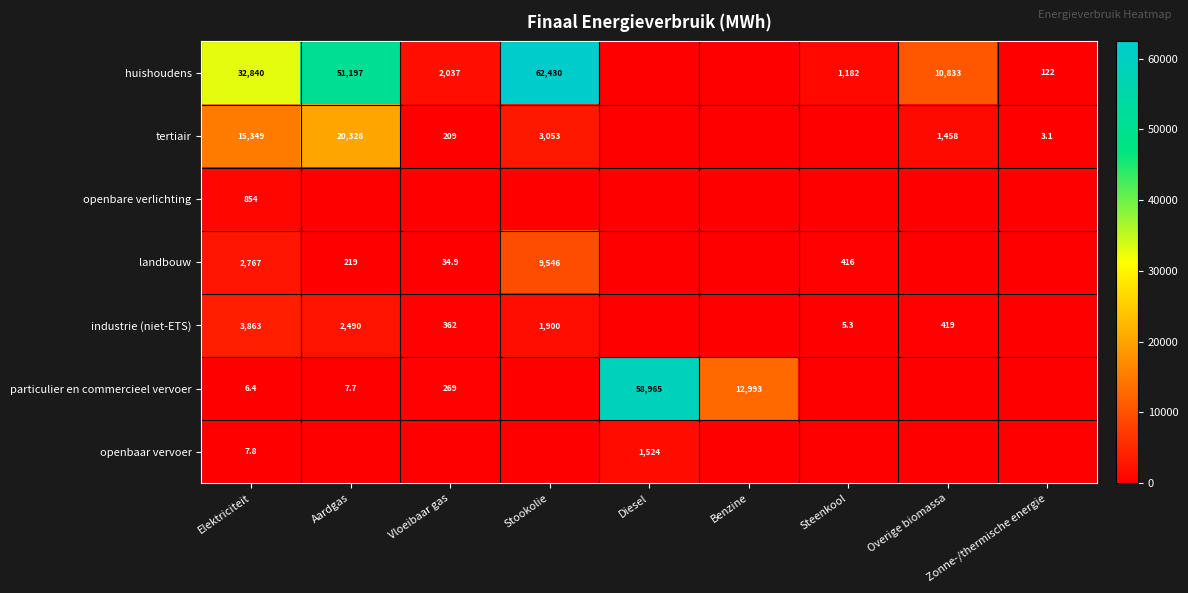

What is the difference between the highest and lowest values at Elektriciteit?

32833.6